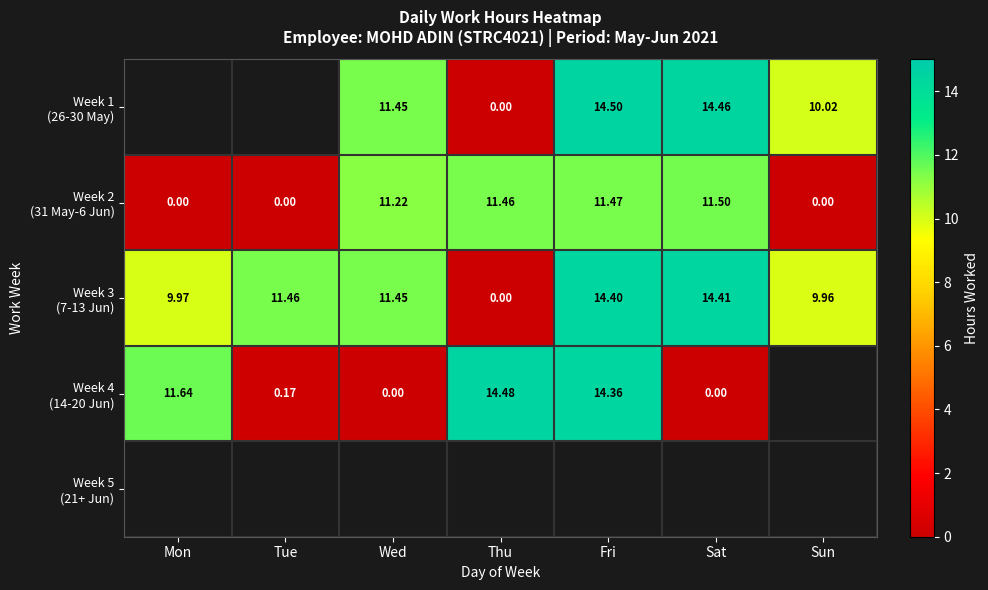

Is it true that Week 1 (26-30 May) equals 7.5 at Wed?

False